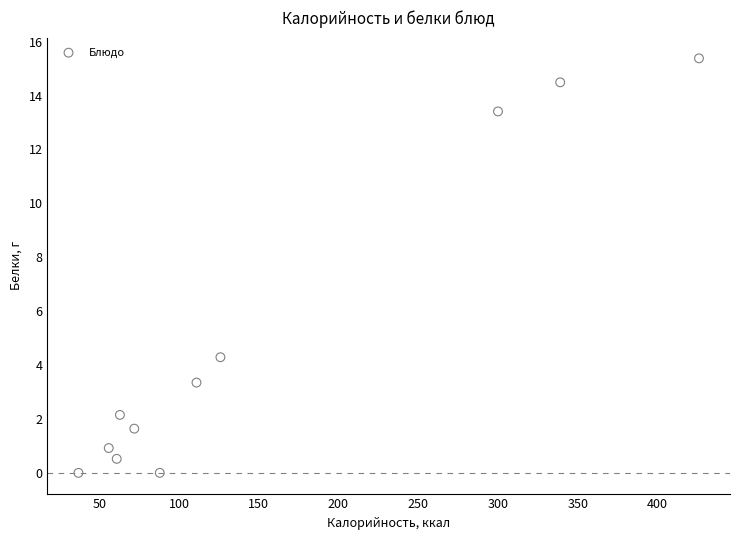

What Y value in the scatter plot is closest to 7?

4.3